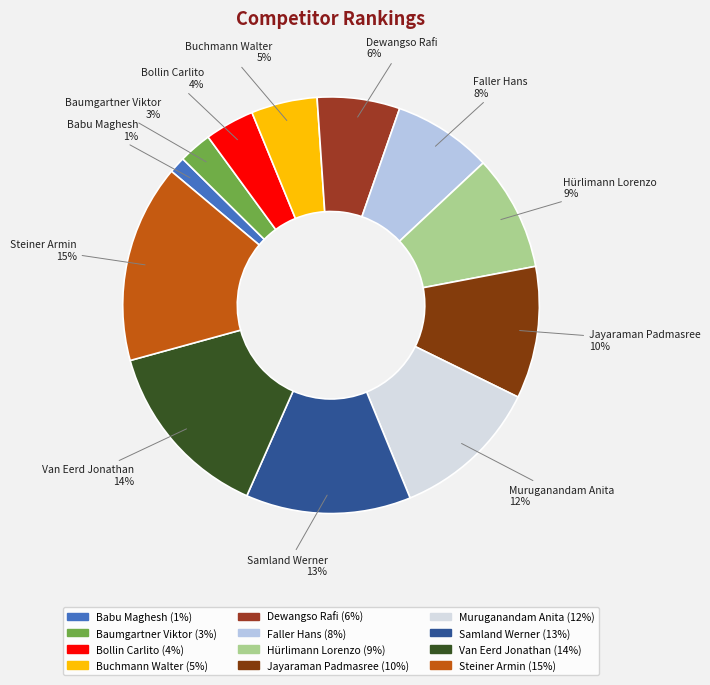

Which slice is the largest?

Steiner Armin